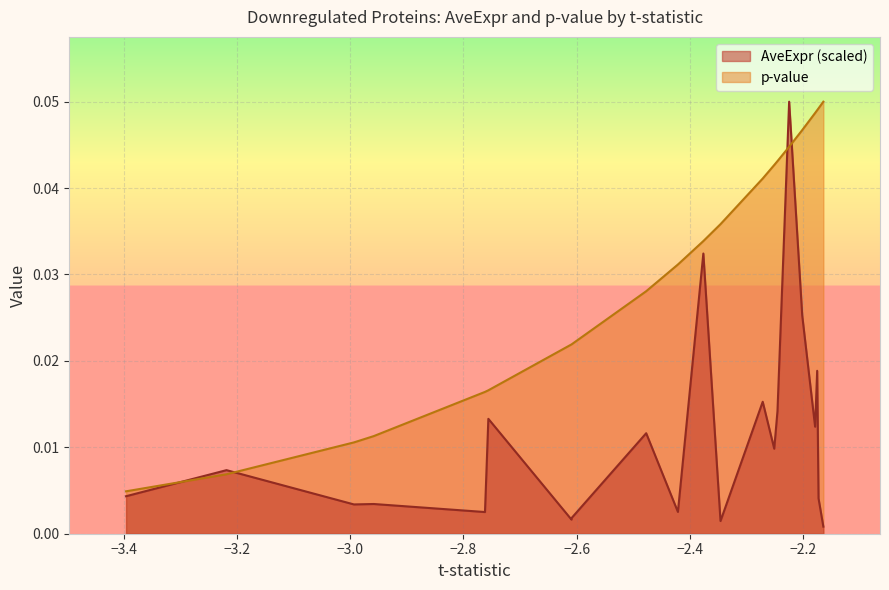

The AveExpr series shows 0.0 at ALDOA. True or false?

True